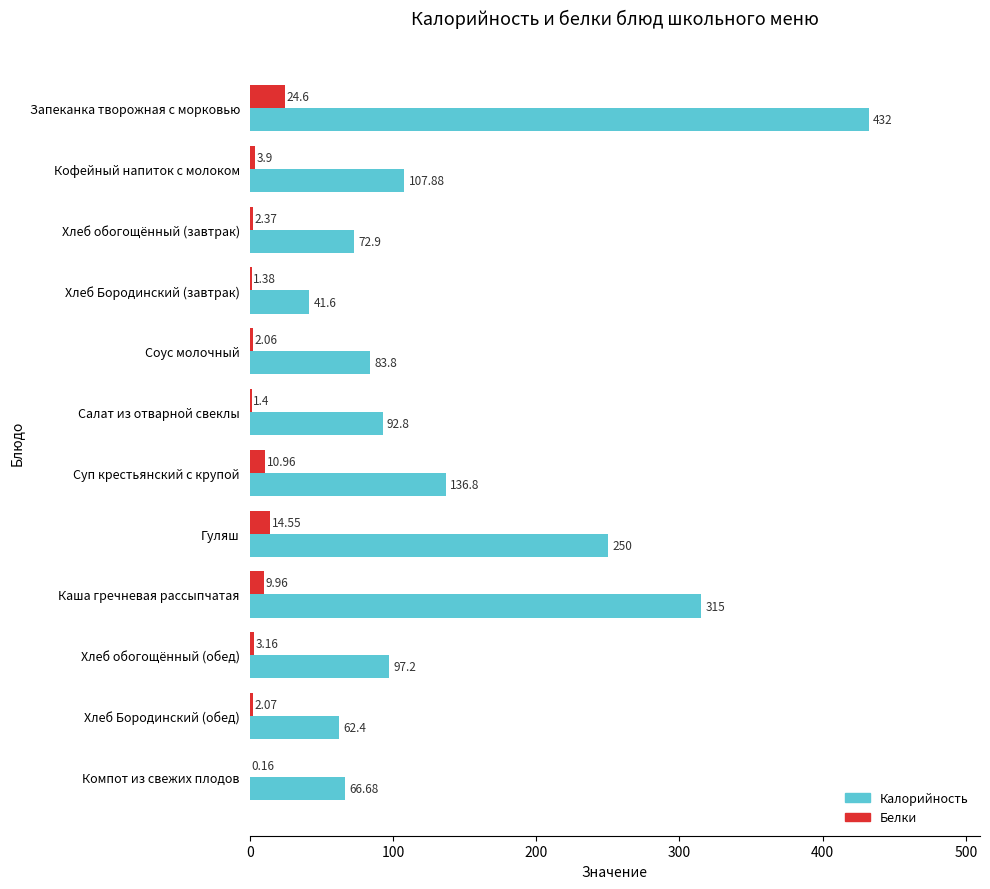

Is the value of Белки at Хлеб обогощённый (завтрак) greater than the value of Калорийность at Хлеб обогощённый (завтрак)?

No